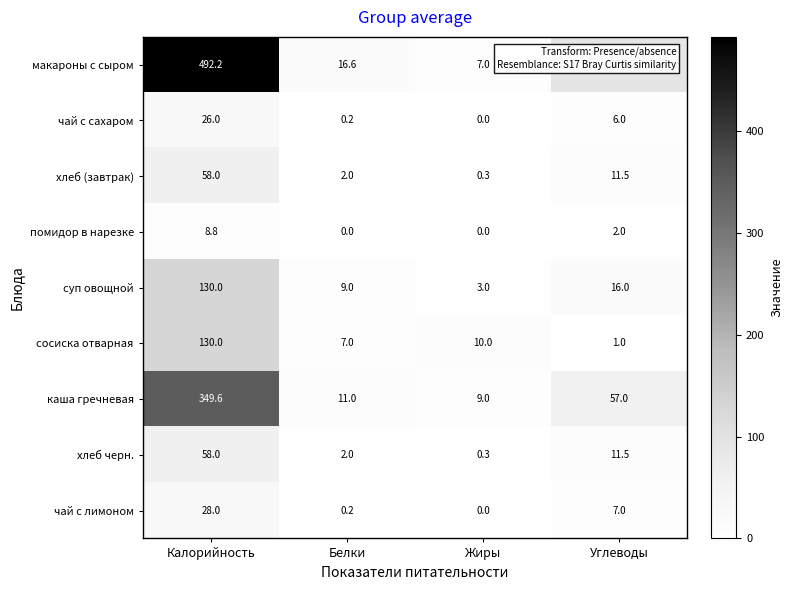

What is the greatest value displayed?

492.2